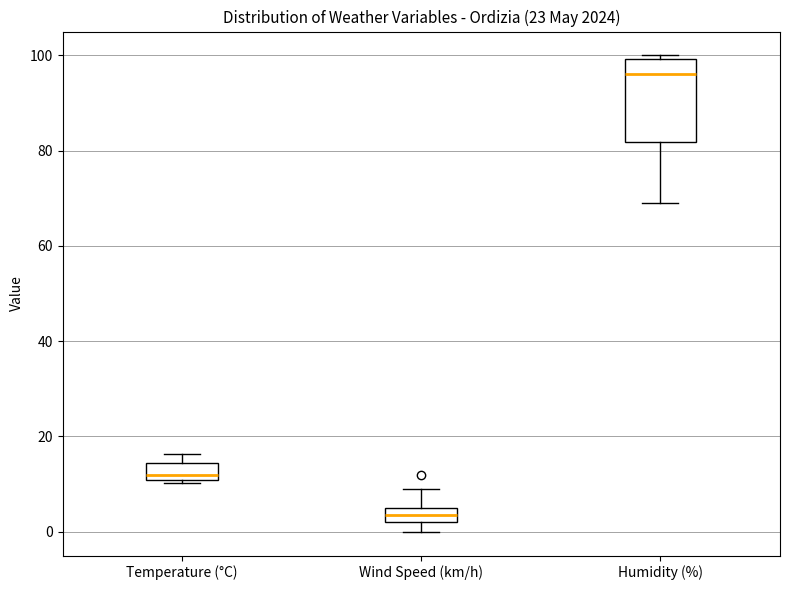

Which box's median line is the highest?

Humidity (%)